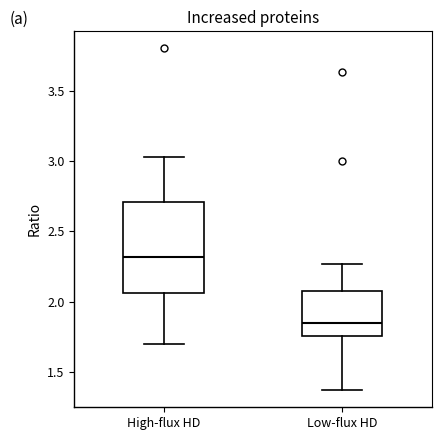

Where does the median line of the box for High-flux HD sit on the y-axis? The values are not printed on the chart, so give them approximately, as read against the axis.

2.30